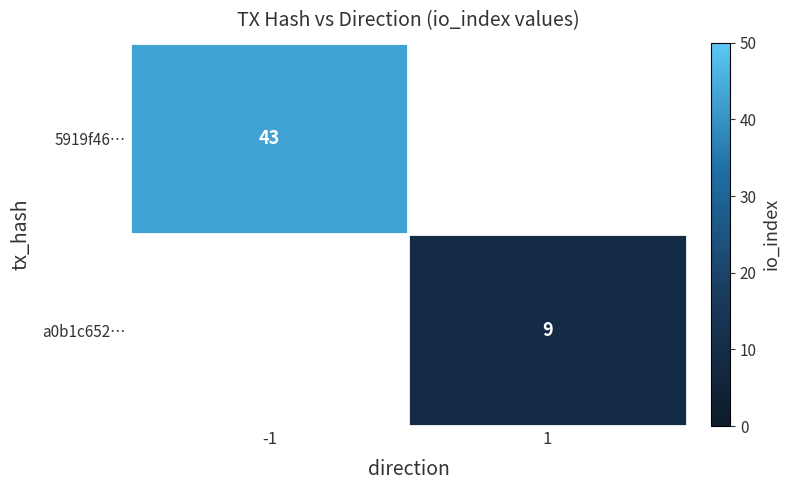

True or false: a0b1c652… has a value of 12 at 1.

False